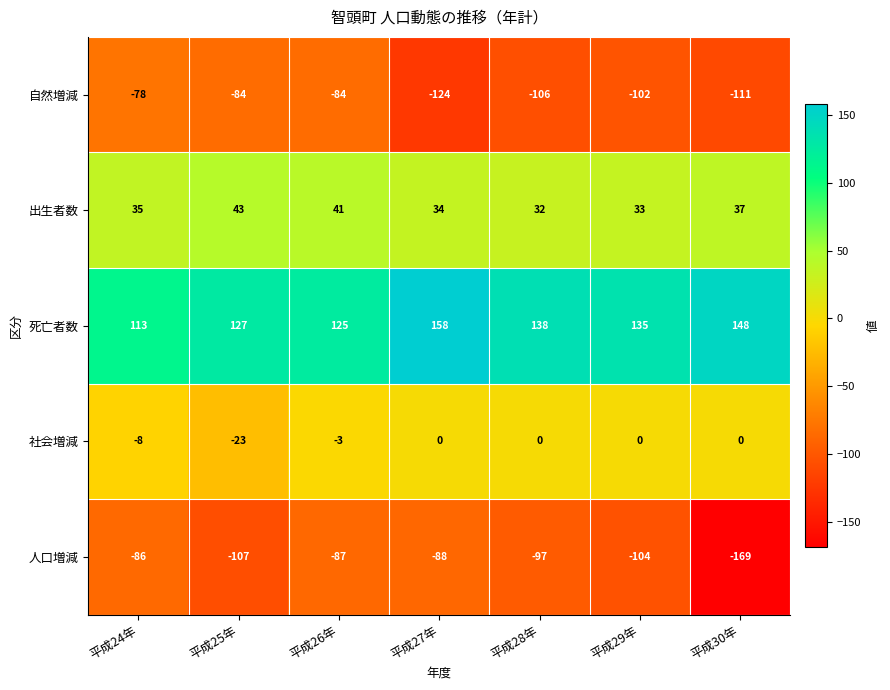

List the series in order of their peak value, lowest first.

人口増減, 自然増減, 社会増減, 出生者数, 死亡者数